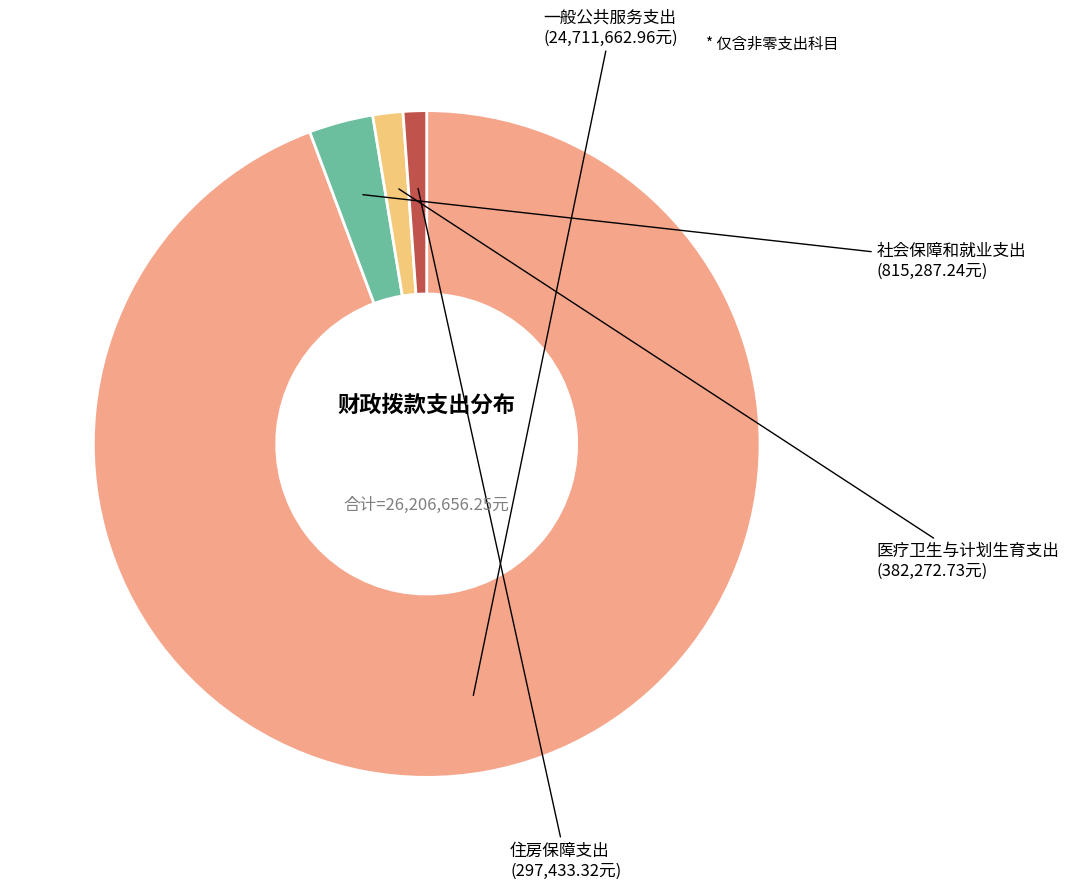

How many segments does this pie chart have?

4